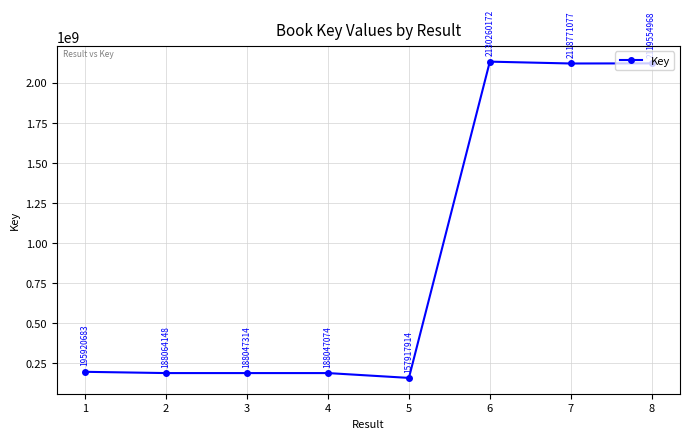

How many points are higher than both their immediate neighbors (excluding endpoints)?

1